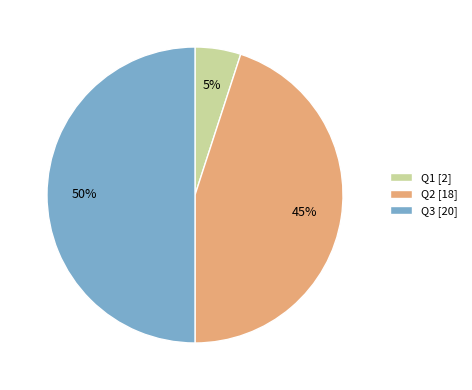

Count the number of slices in the pie.

3